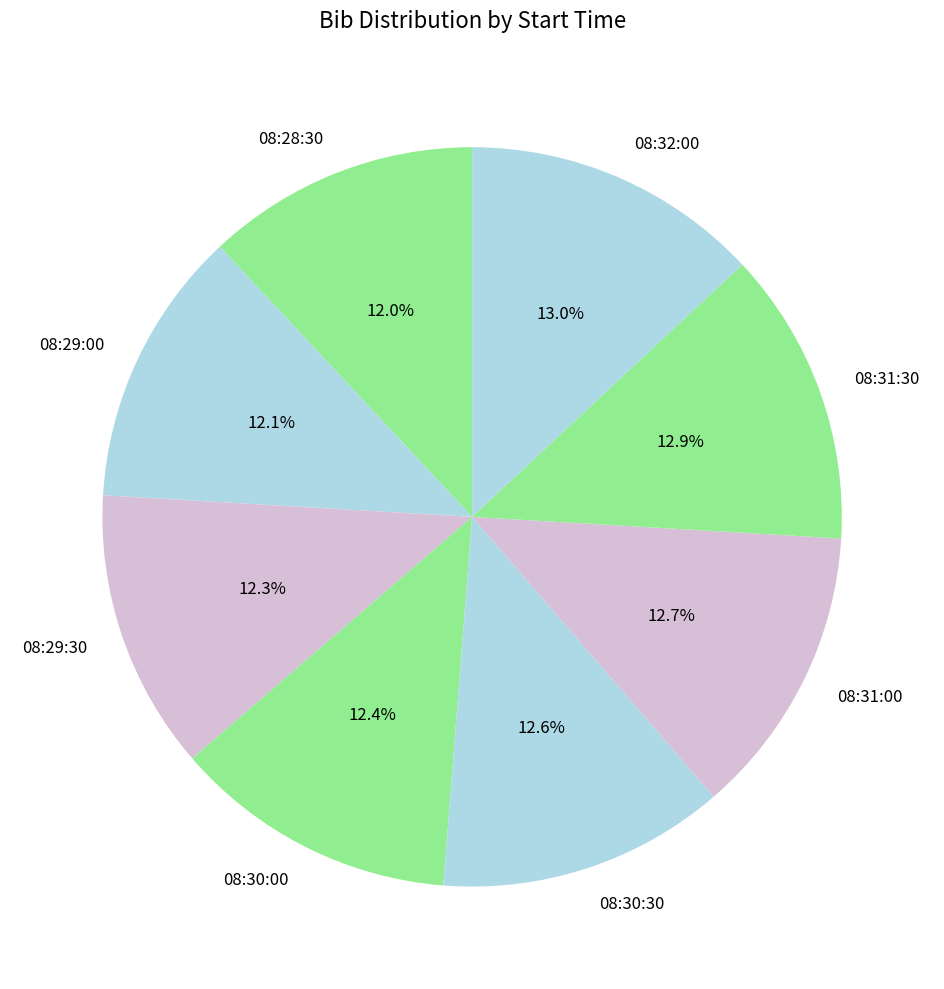

Do 08:31:30 and 08:32:00 together represent more than half of the pie?

No